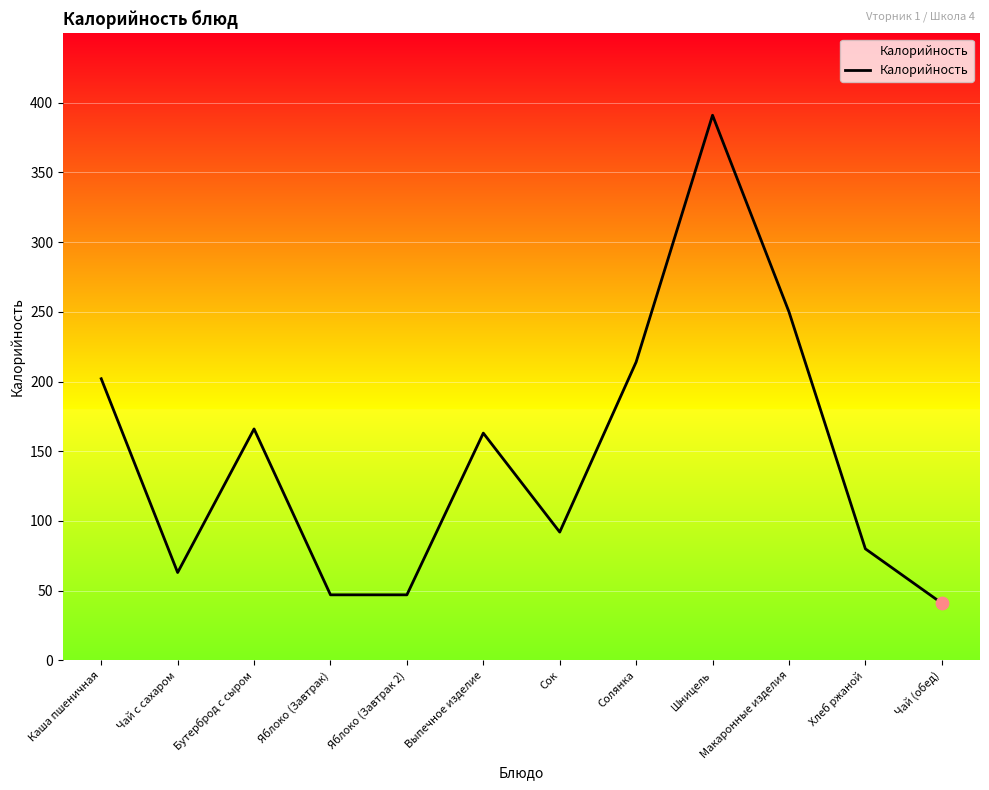

Approximately how many times larger is the value at Выпечное изделие compared to Яблоко (Завтрак)?

3.5